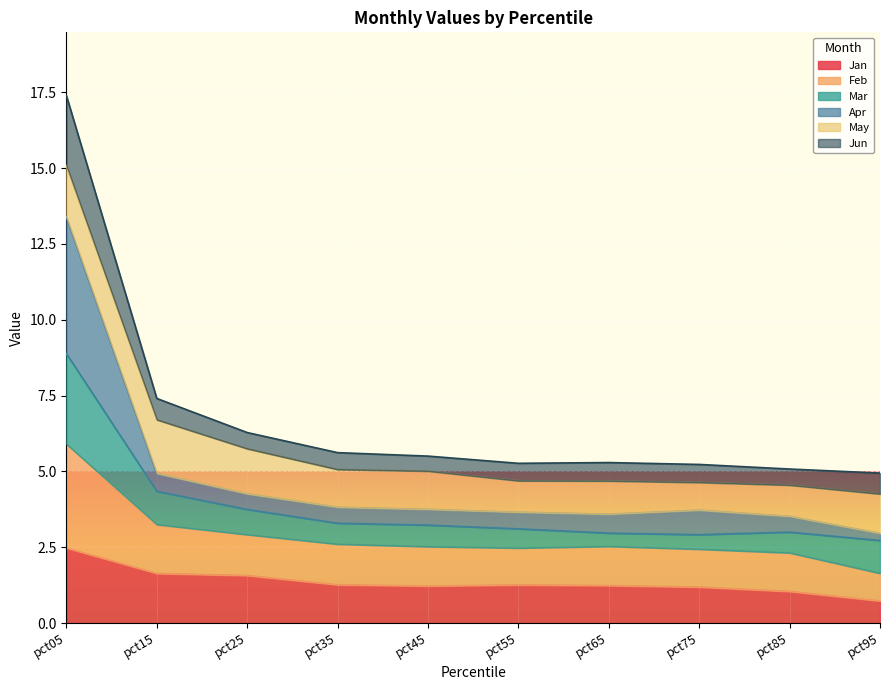

At which category is the sum across all series the highest?

pct05